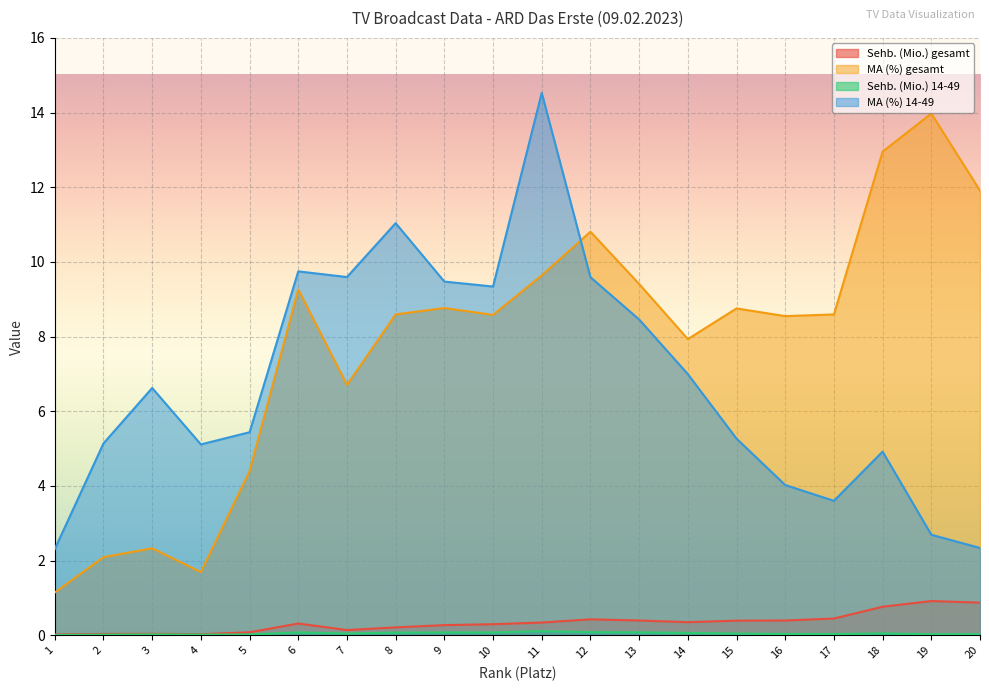

Rank the series at 19 from lowest to highest value.

Sehb. (Mio.) 14-49, Sehb. (Mio.) gesamt, MA (%) 14-49, MA (%) gesamt